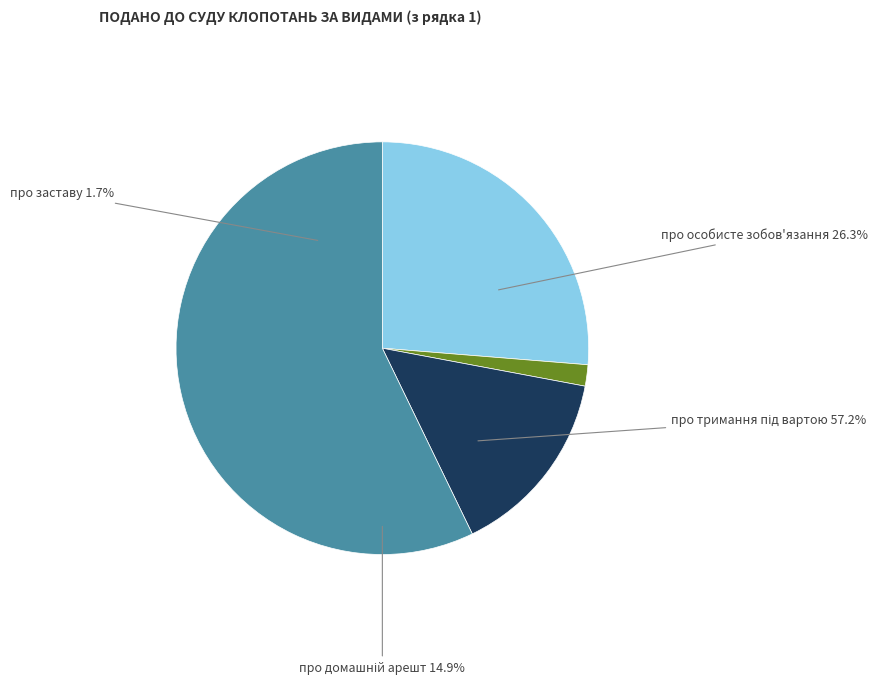

Is it true that про тримання під вартою is 51% of the pie?

False